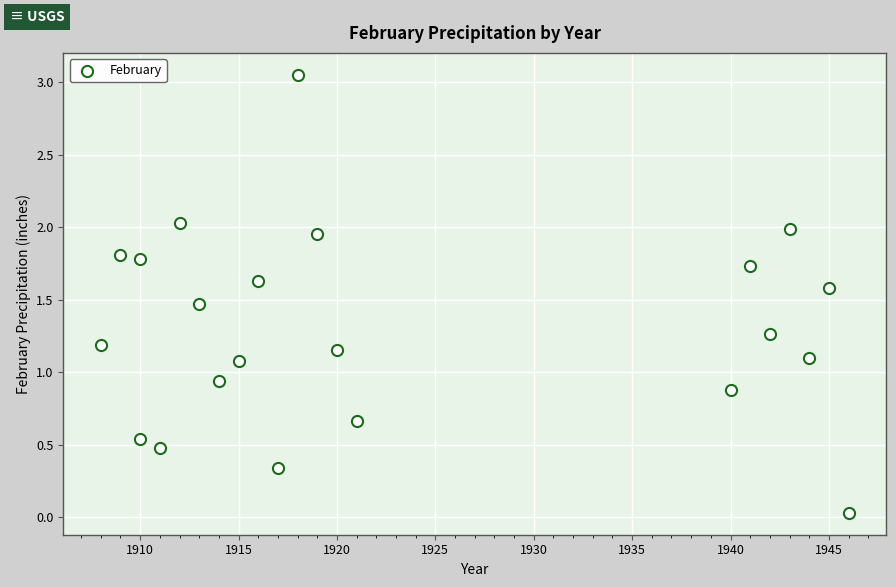

What is the range of X values (max minus min)?

38.0